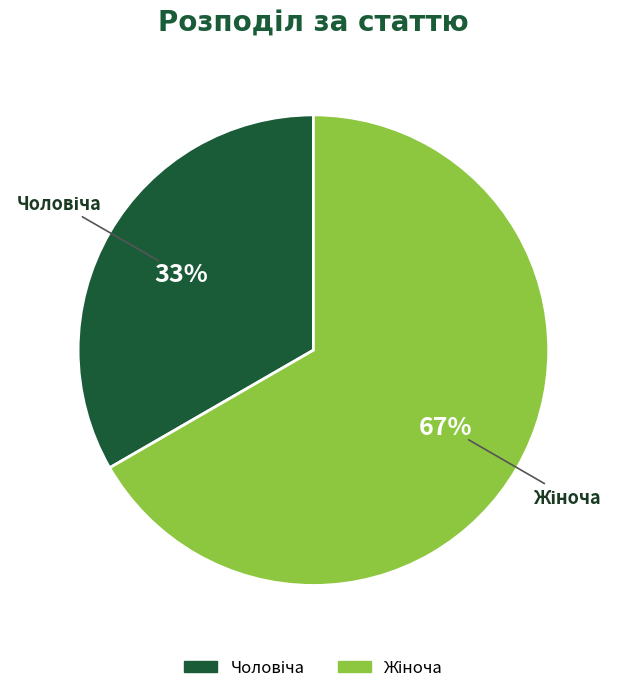

Does any single category account for the majority?

Yes